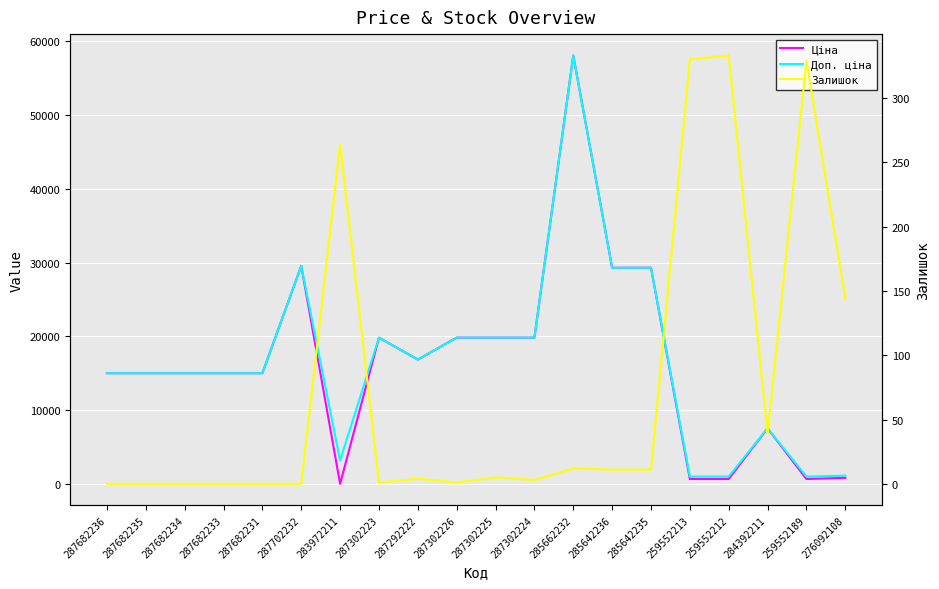

At which category does Ціна reach its first local valley?

283972211